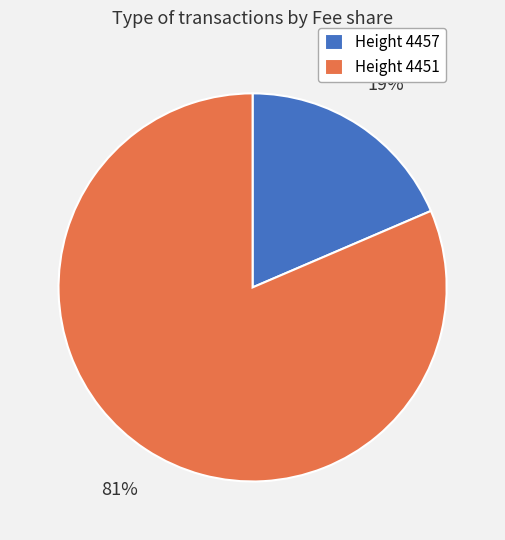

Between Height 4451 and Height 4457, which is larger?

Height 4451